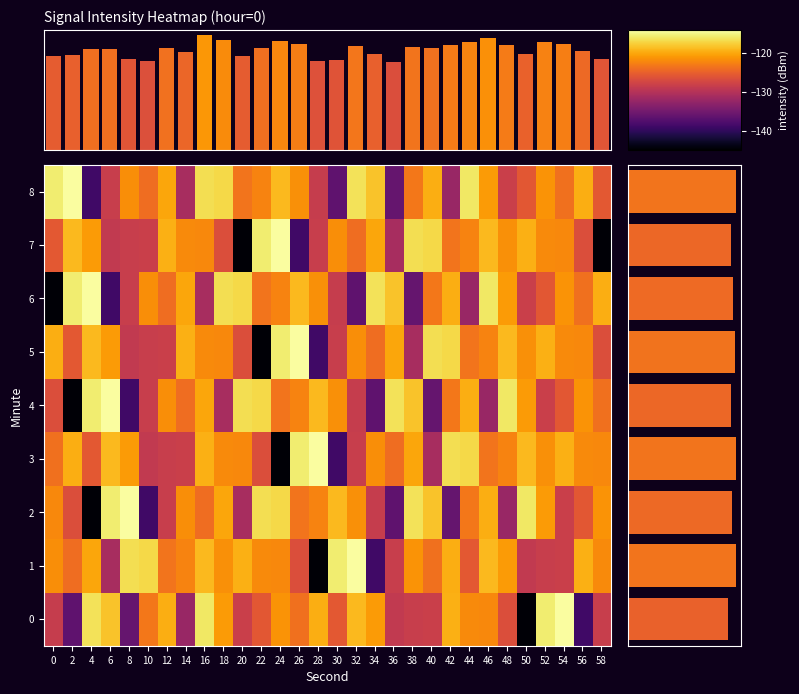

The value of 7 at 14 is -197.9. True or false?

False